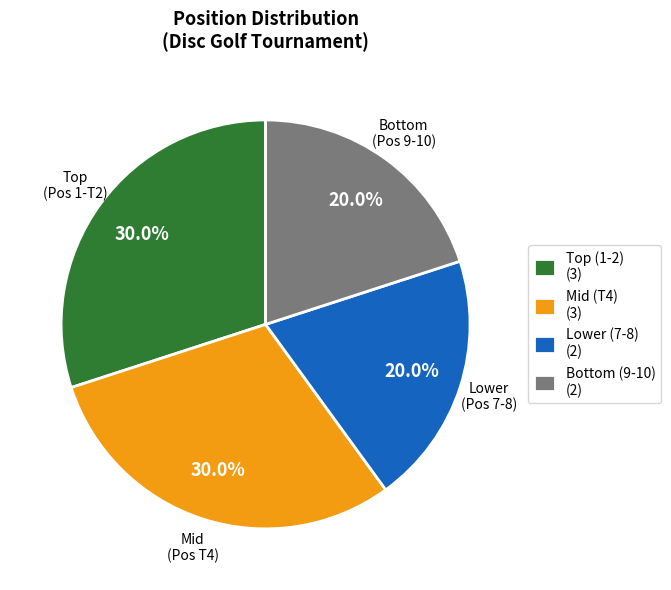

Is there any slice that represents more than half of the pie?

No